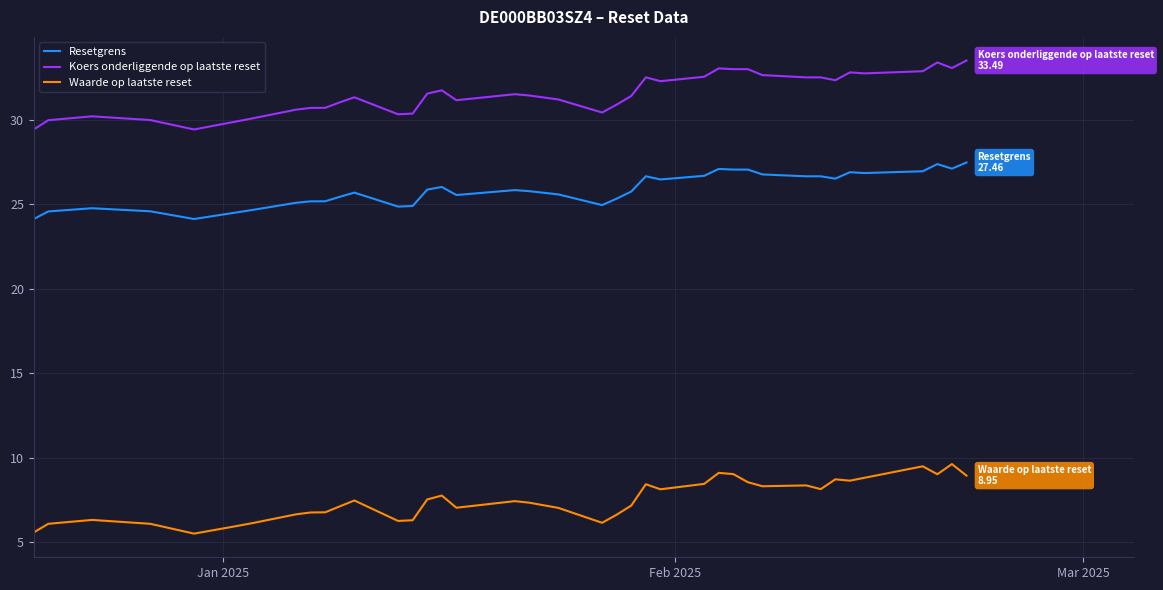

True or false: Koers onderliggende op laatste reset and Resetgrens cross at least once.

False